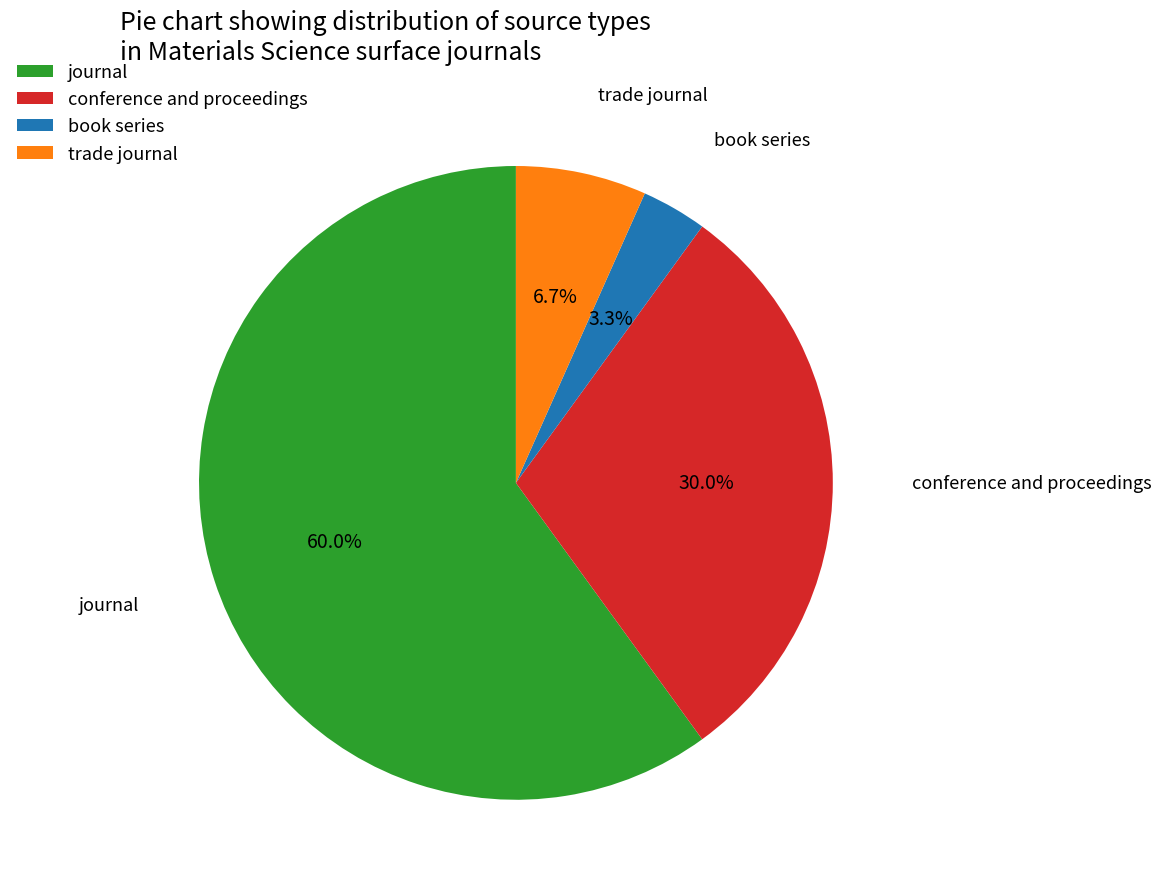

How many segments does this pie chart have?

4